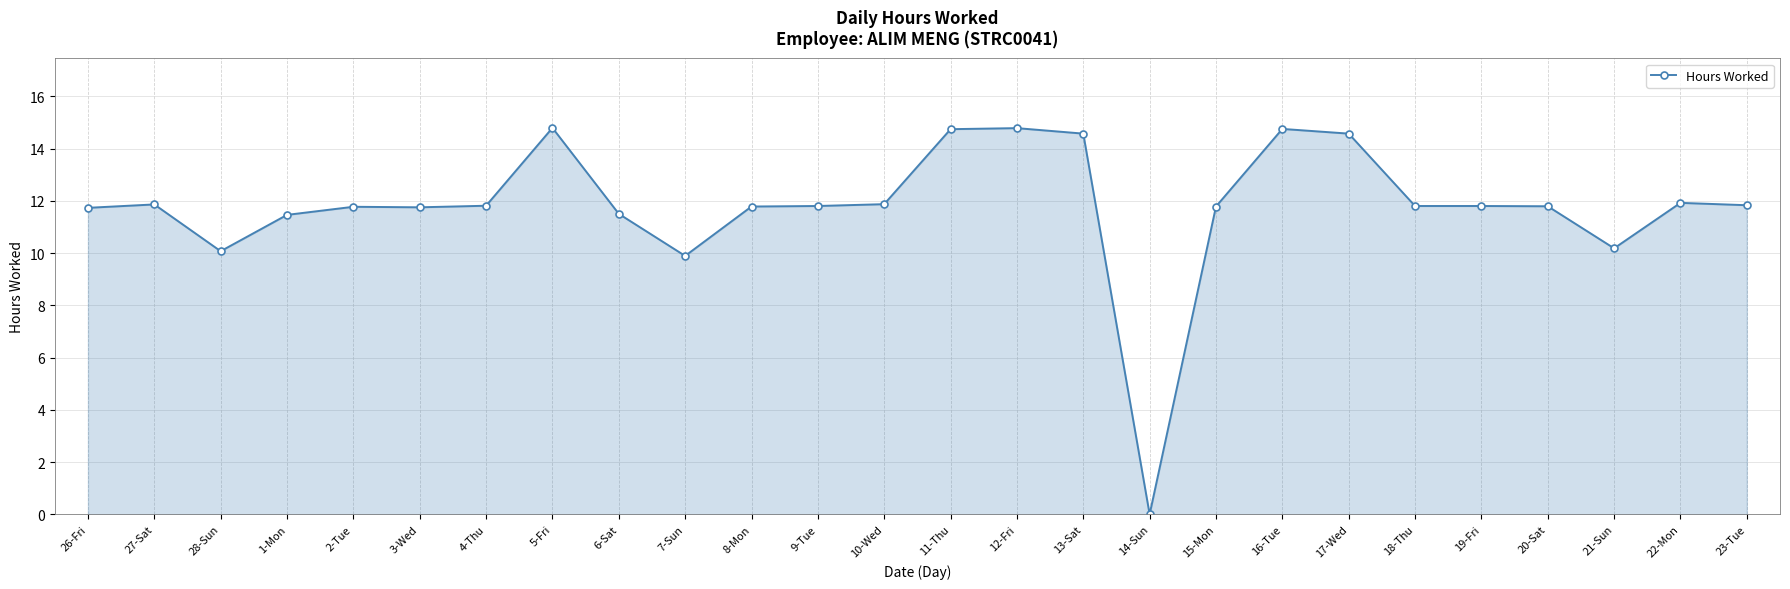

The value at 26-Fri is 11.7. True or false?

True